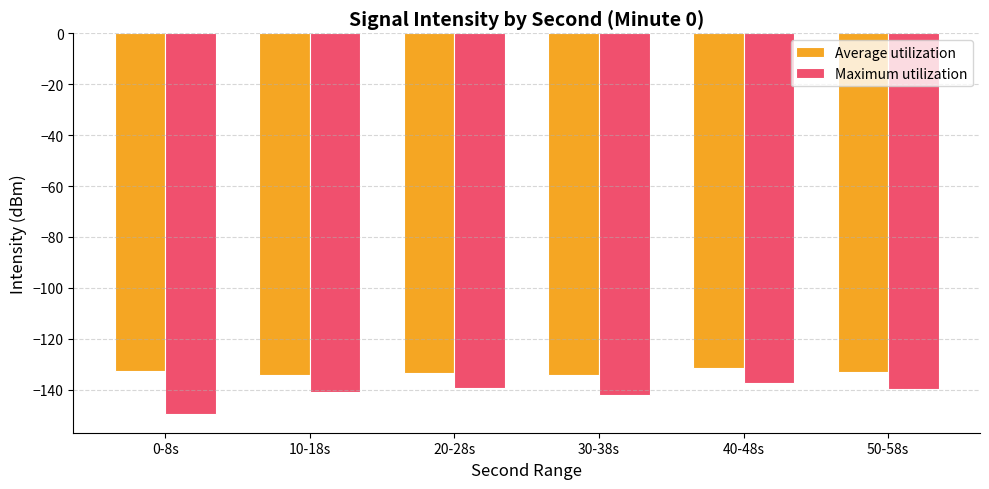

Which series has the widest spread of values?

Maximum utilization